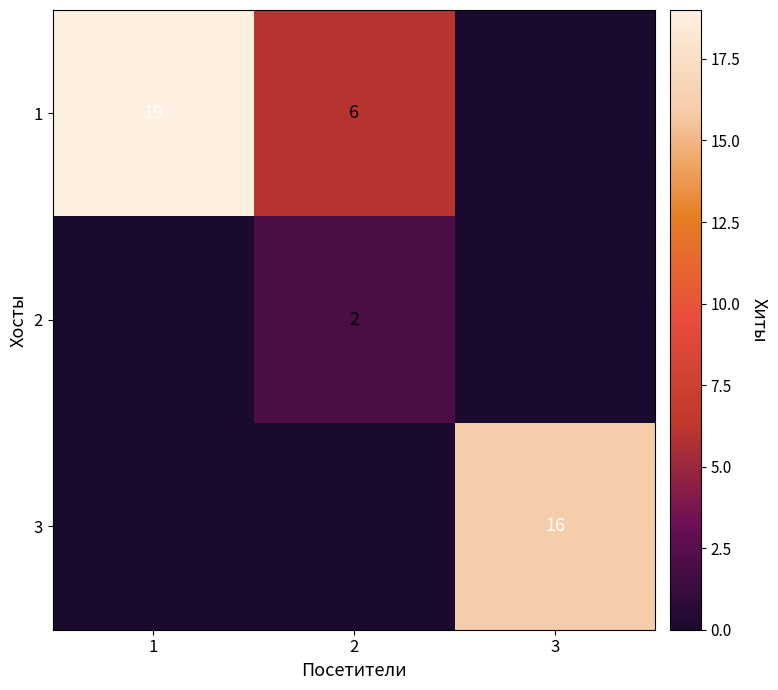

At how many categories does at least one series exceed 5?

3